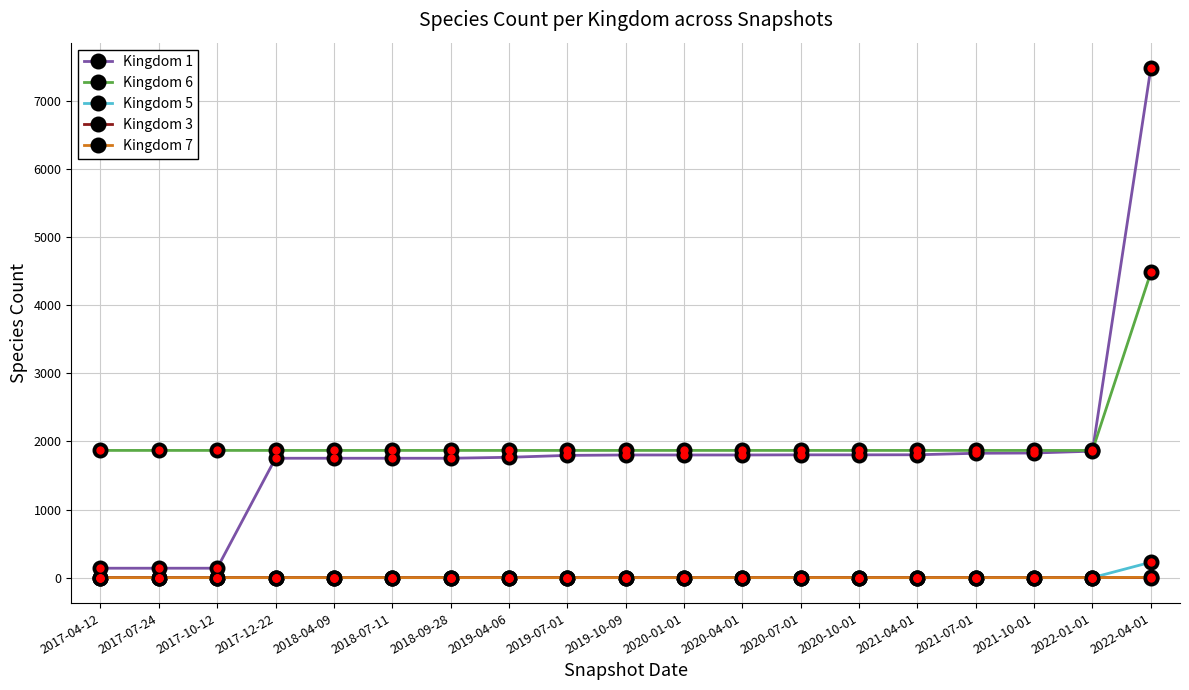

At which category is the sum across all series the highest?

2022-04-01